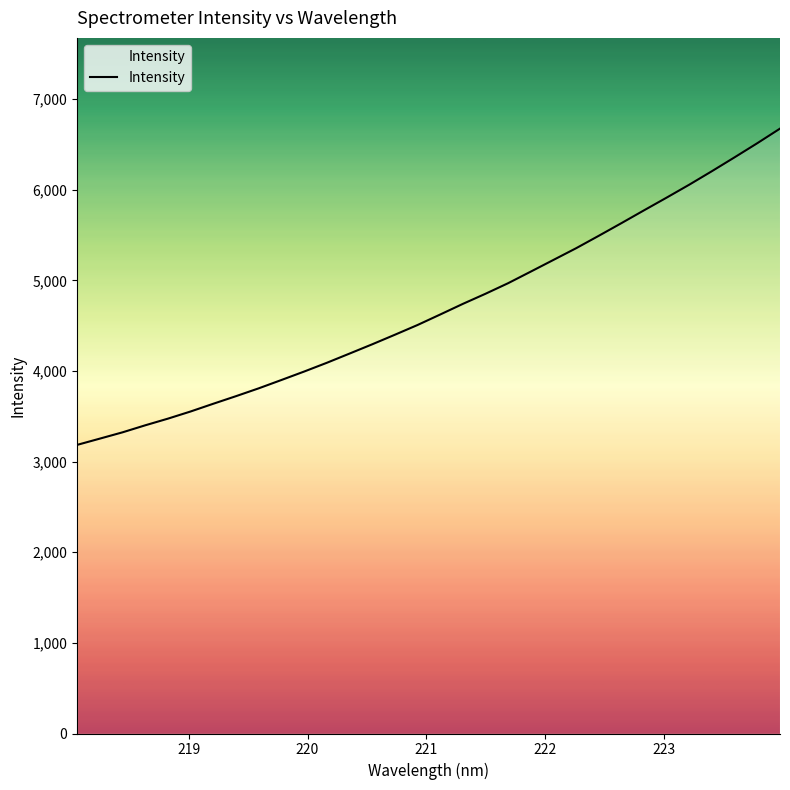

What is the difference between the maximum and minimum values?

3489.2